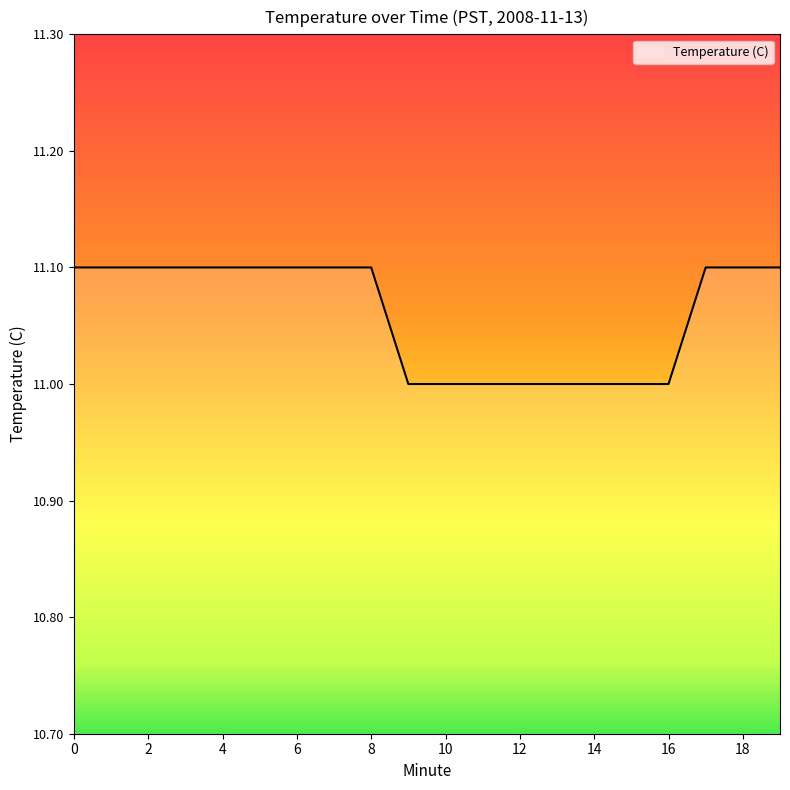

What is the greatest value displayed?

11.1